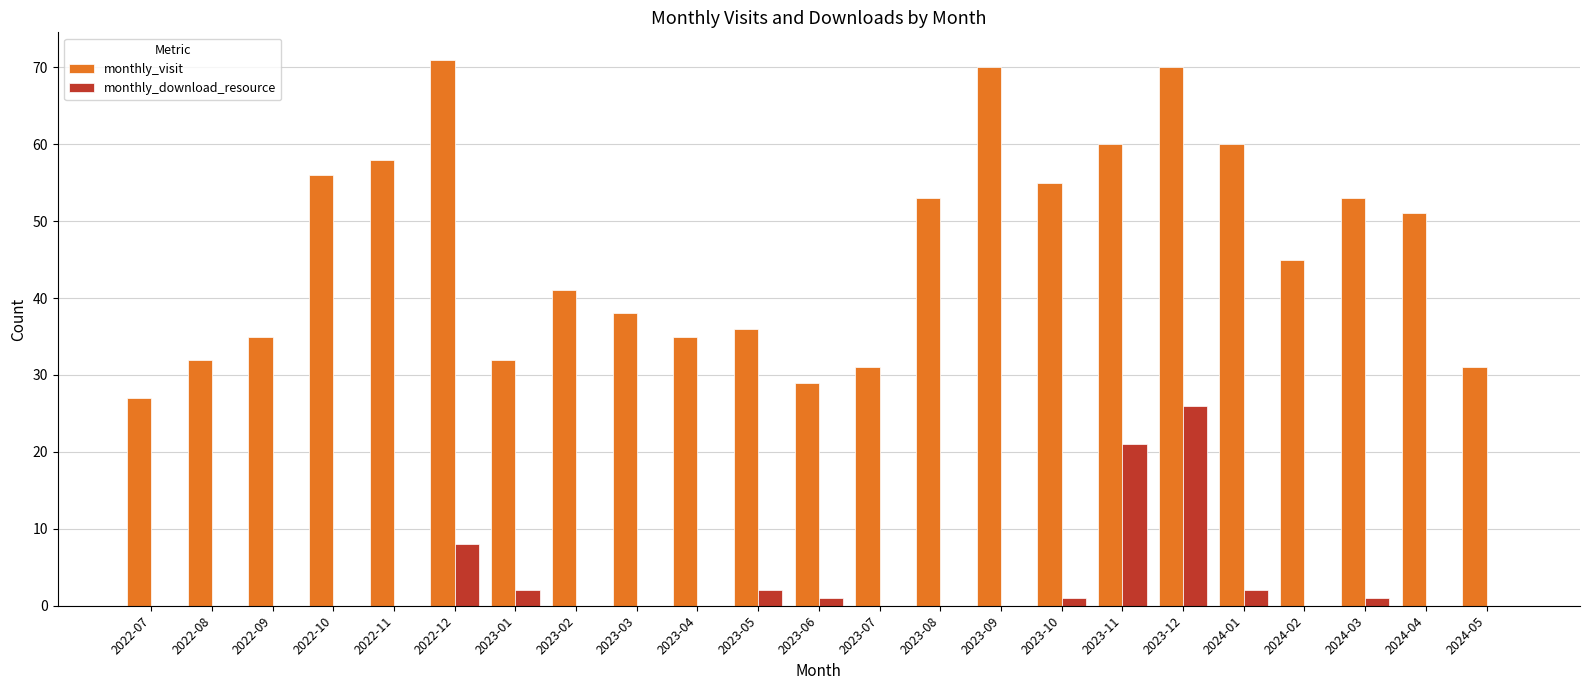

What is the average value of the monthly_download_resource series?

3